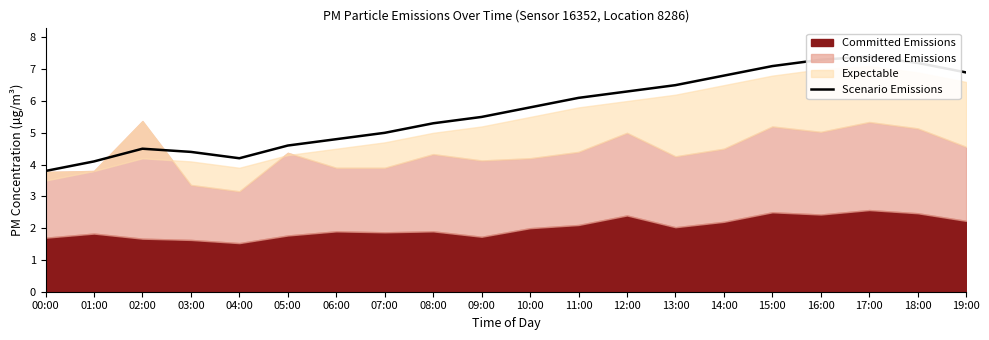

Is it true that the value at 10:00 is 5.8?

True